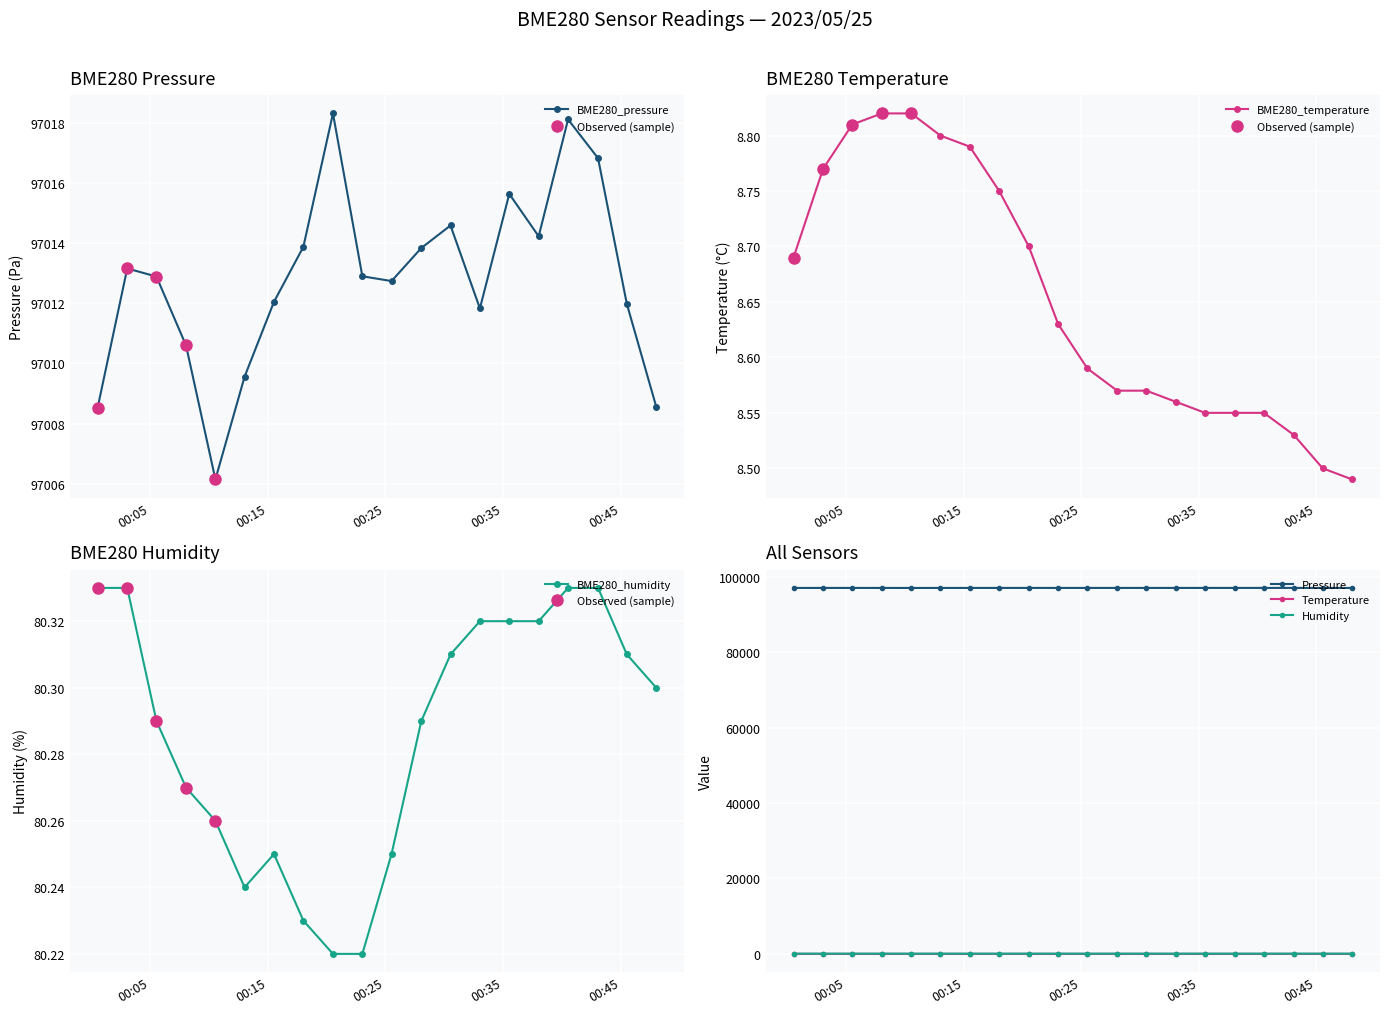

Which series changed the most between 2023/05/25 00:10:32 and 2023/05/25 00:23:02?

BME280_pressure